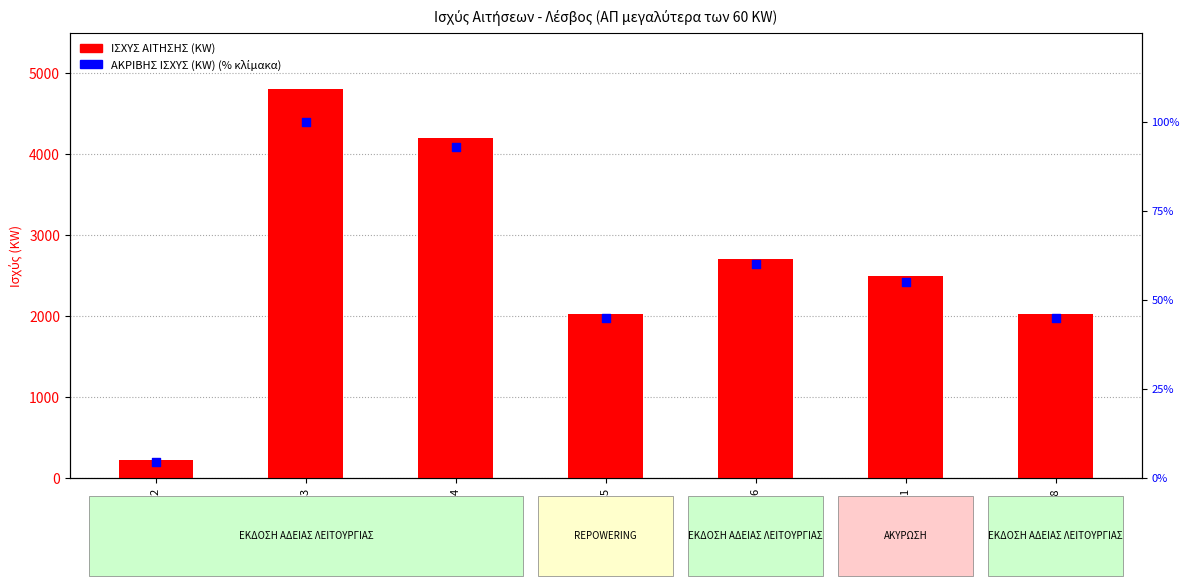

Which series has the widest spread of Y values?

ΙΣΧΥΣ ΑΙΤΗΣΗΣ (KW)